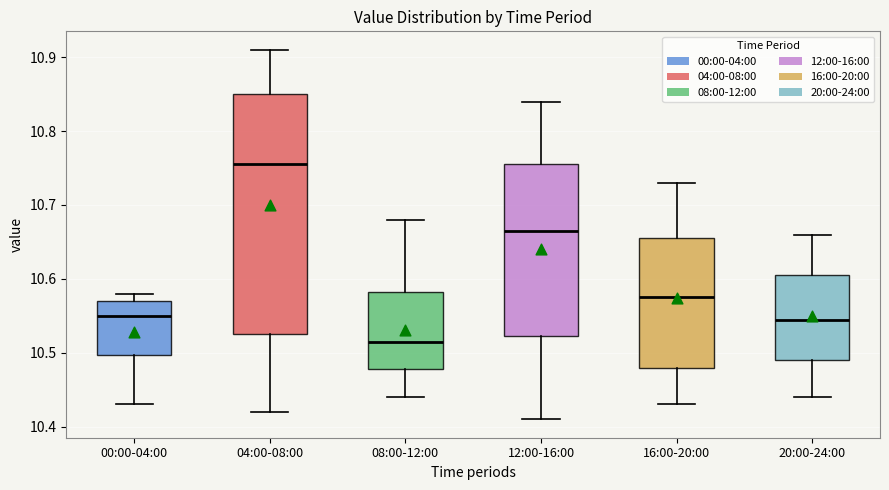

Comparing the boxes themselves (not the whiskers), which one is the tallest?

04:00-08:00